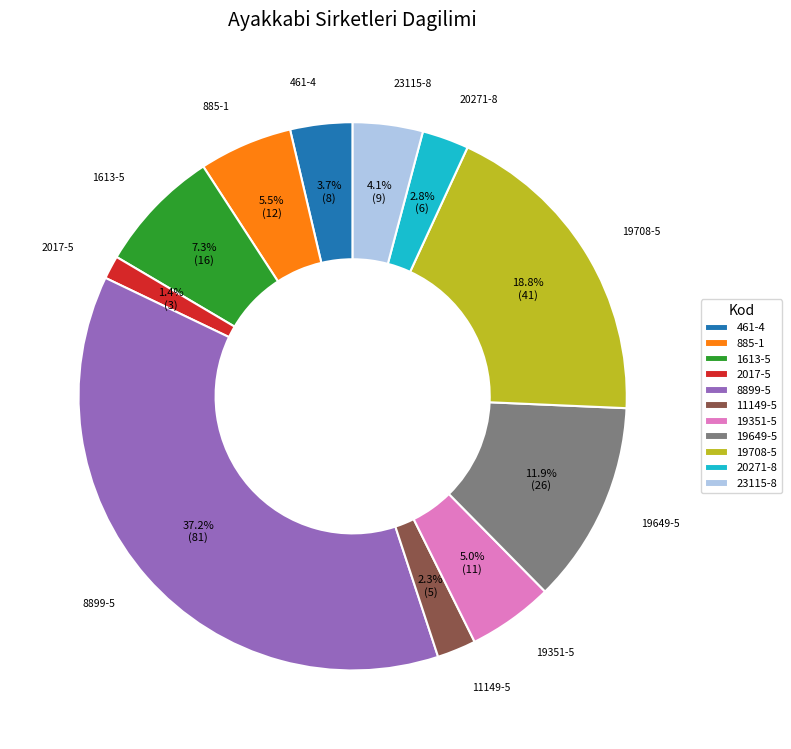

Which has a higher value, 19649-5 or 8899-5?

8899-5